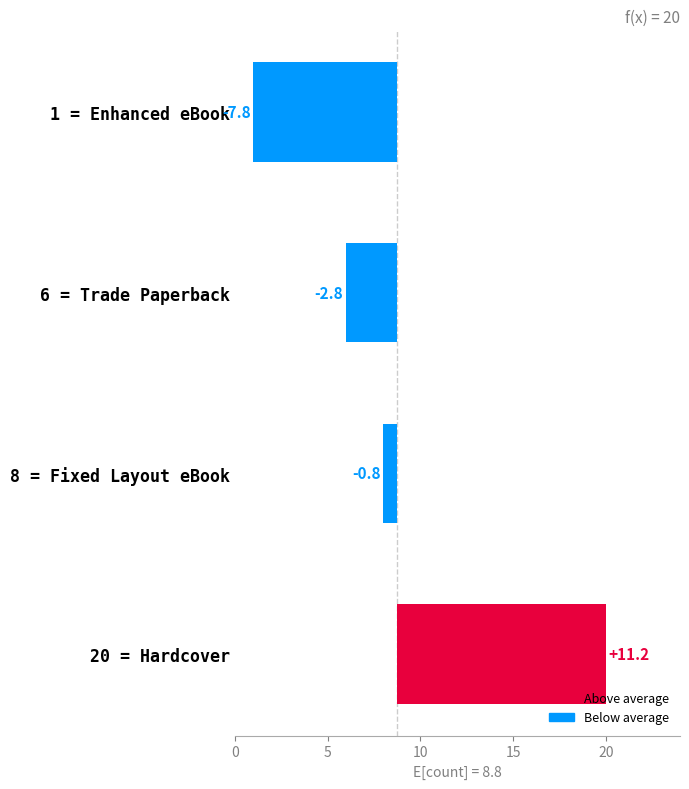

How many categories are shown in the chart?

4